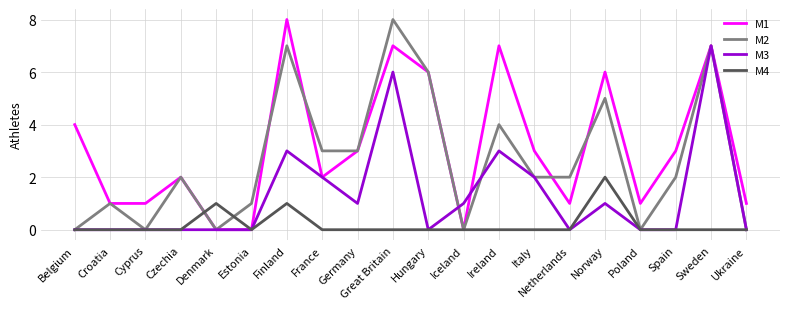

Reading left to right, list all the values displayed in this chart.

M1: Belgium=4	Croatia=1	Cyprus=1	Czechia=2	Denmark=0	Estonia=0	Finland=8	France=2	Germany=3	Great Britain=7	Hungary=6	Iceland=0	Ireland=7	Italy=3	Netherlands=1	Norway=6	Poland=1	Spain=3	Sweden=7	Ukraine=1
M2: Belgium=0	Croatia=1	Cyprus=0	Czechia=2	Denmark=0	Estonia=1	Finland=7	France=3	Germany=3	Great Britain=8	Hungary=6	Iceland=0	Ireland=4	Italy=2	Netherlands=2	Norway=5	Poland=0	Spain=2	Sweden=7	Ukraine=0
M3: Belgium=0	Croatia=0	Cyprus=0	Czechia=0	Denmark=0	Estonia=0	Finland=3	France=2	Germany=1	Great Britain=6	Hungary=0	Iceland=1	Ireland=3	Italy=2	Netherlands=0	Norway=1	Poland=0	Spain=0	Sweden=7	Ukraine=0
M4: Belgium=0	Croatia=0	Cyprus=0	Czechia=0	Denmark=1	Estonia=0	Finland=1	France=0	Germany=0	Great Britain=0	Hungary=0	Iceland=0	Ireland=0	Italy=0	Netherlands=0	Norway=2	Poland=0	Spain=0	Sweden=0	Ukraine=0